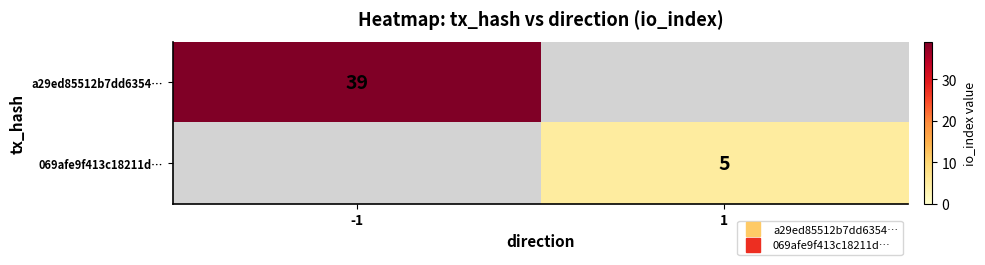

Which has a higher value, 1 or -1?

-1